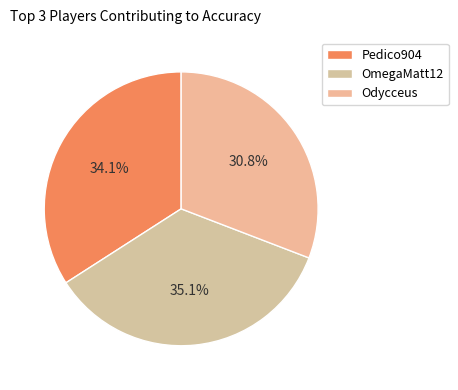

How much of the chart is everything except Odycceus?

69.2%